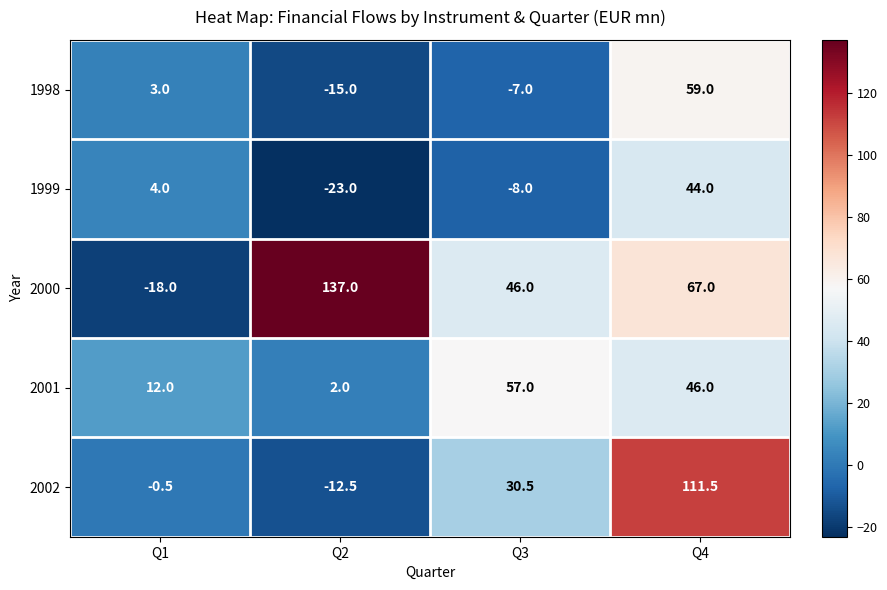

Is the value of 2000 at Q2 greater than the value of 2001 at Q2?

Yes